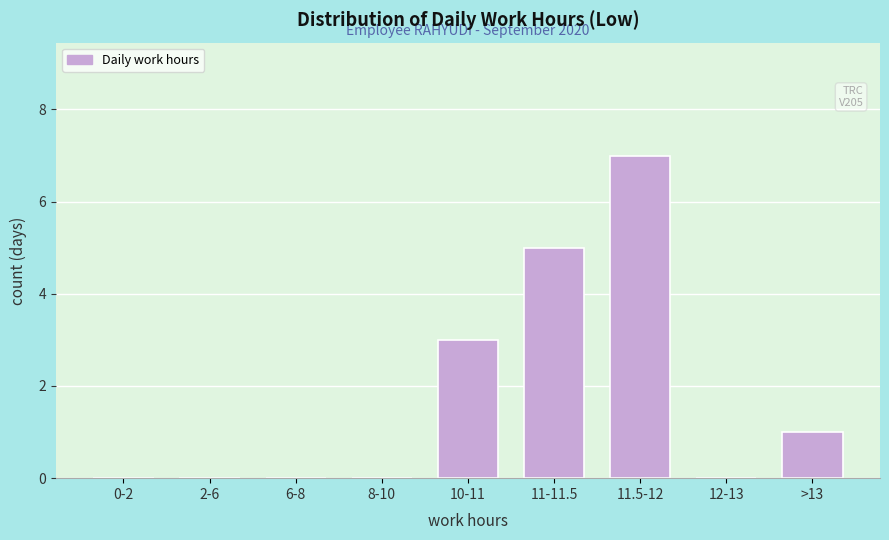

Reading left to right, transcribe all the data shown in this chart.

0-2=0	2-6=0	6-8=0	8-10=0	10-11=3	11-11.5=5	11.5-12=7	12-13=0	>13=1